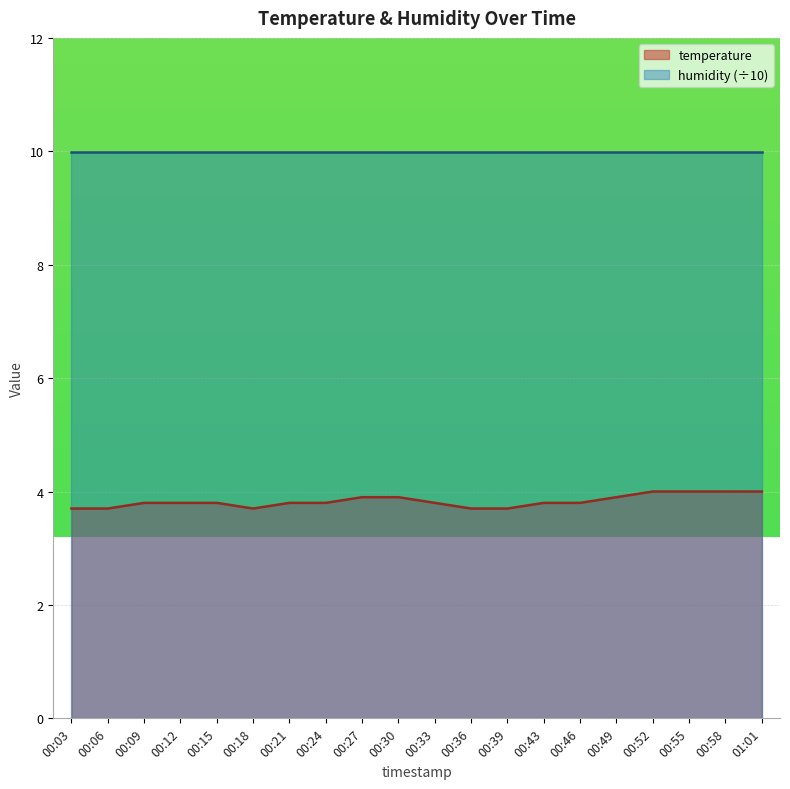

At which label is the value closest to 3?

00:03